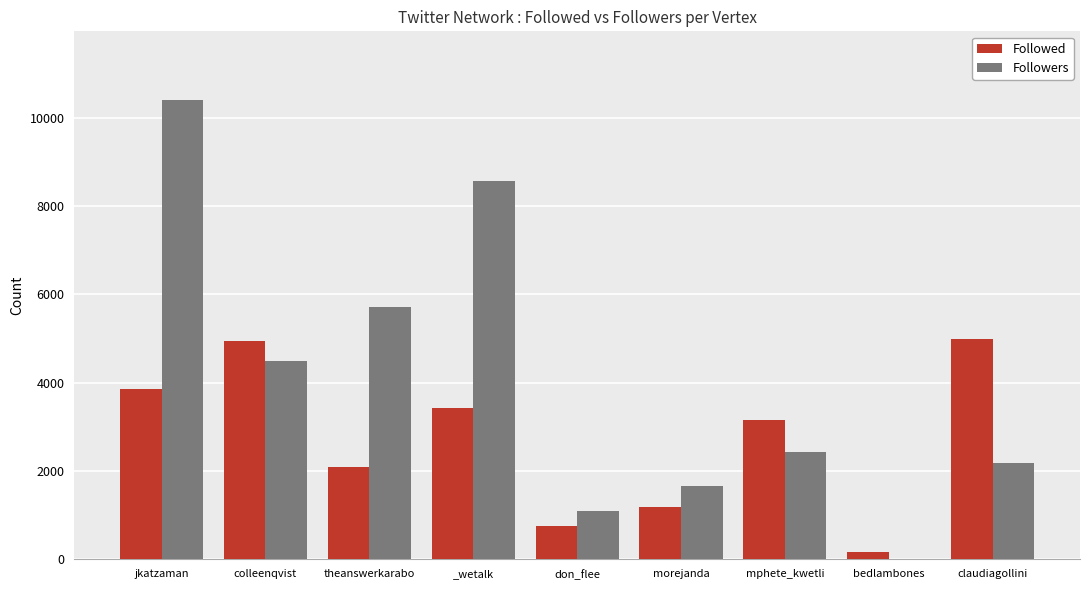

What is the maximum value shown in the chart?

10395